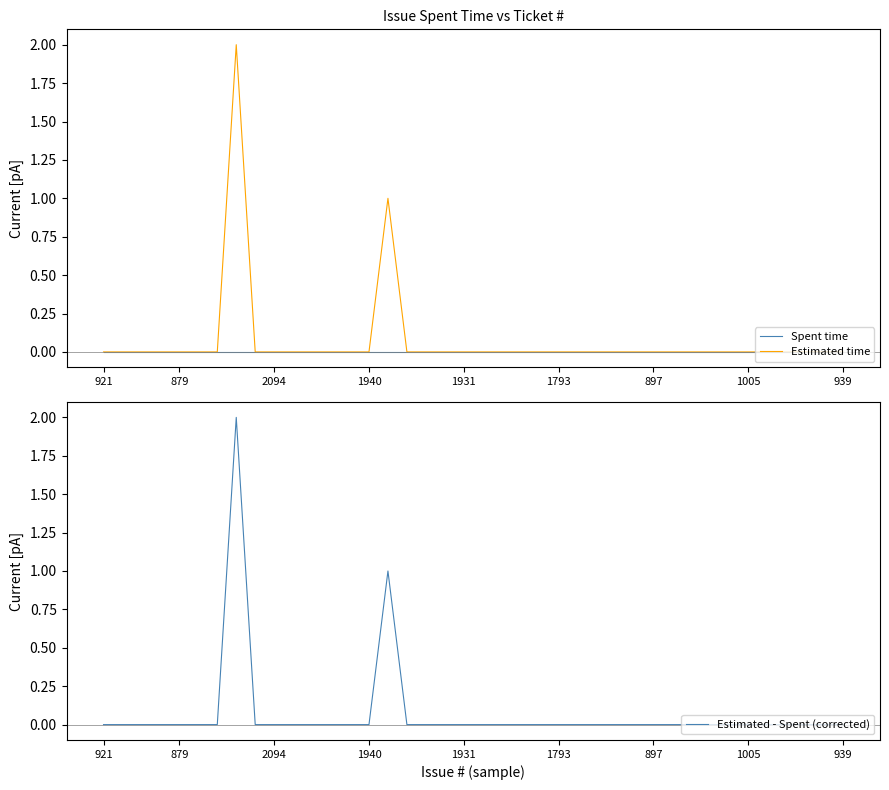

The value of Estimated time at 1005 is 1. True or false?

False